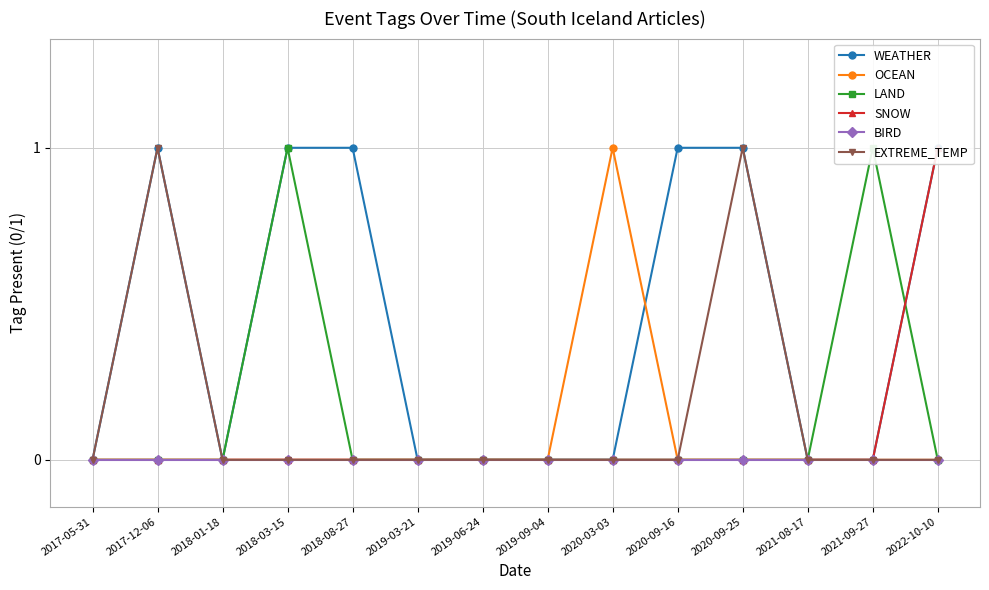

How many interior local peaks does the EXTREME_TEMP series have?

2